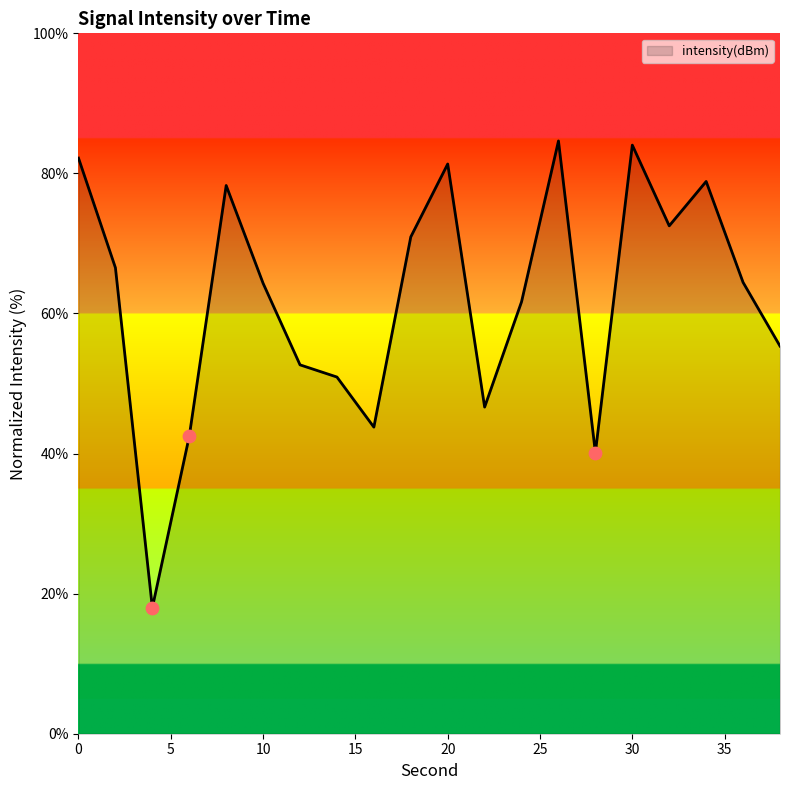

What is the maximum value shown in the chart?

84.6